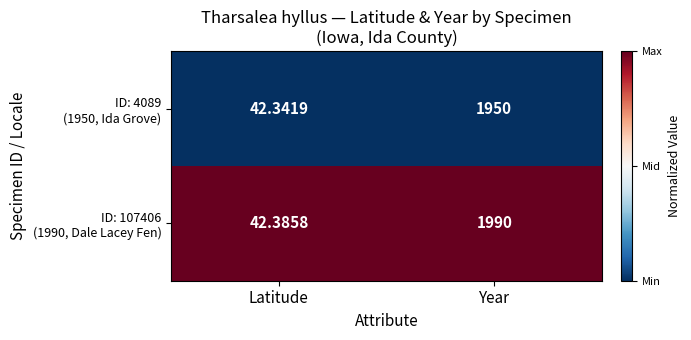

Which category has the highest value across all series?

Year